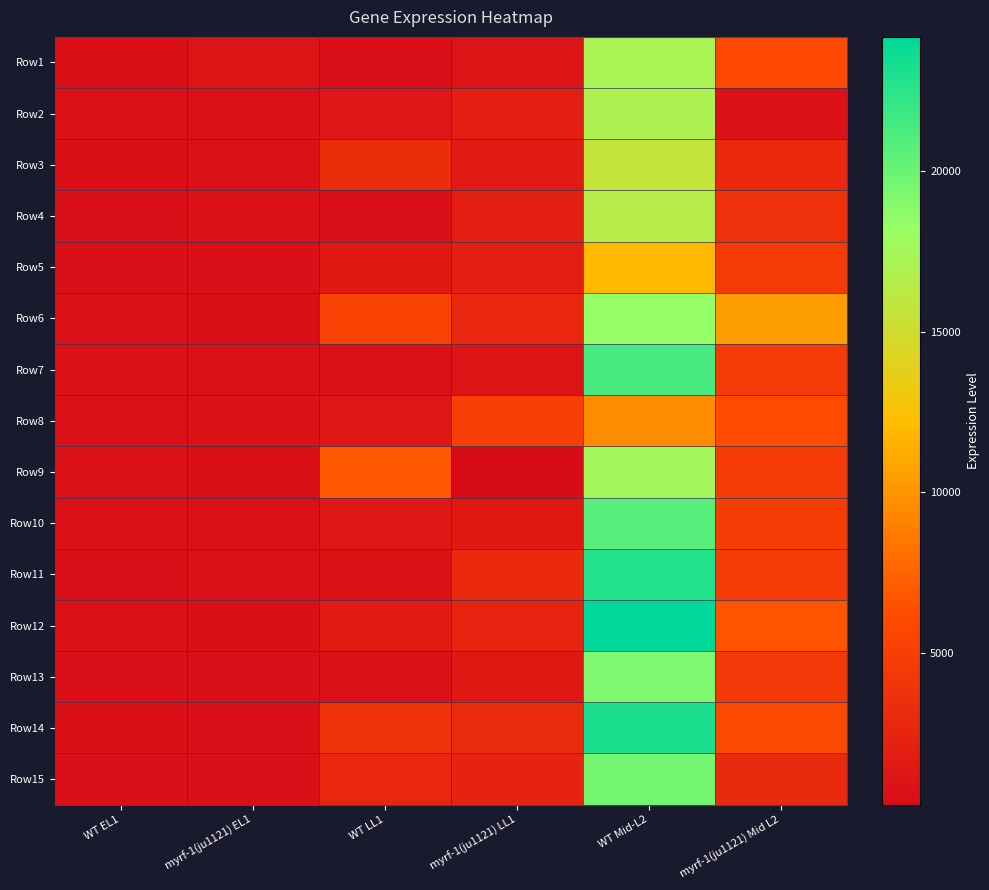

What is the spread (max minus min) of values at WT LL1?

6267.6